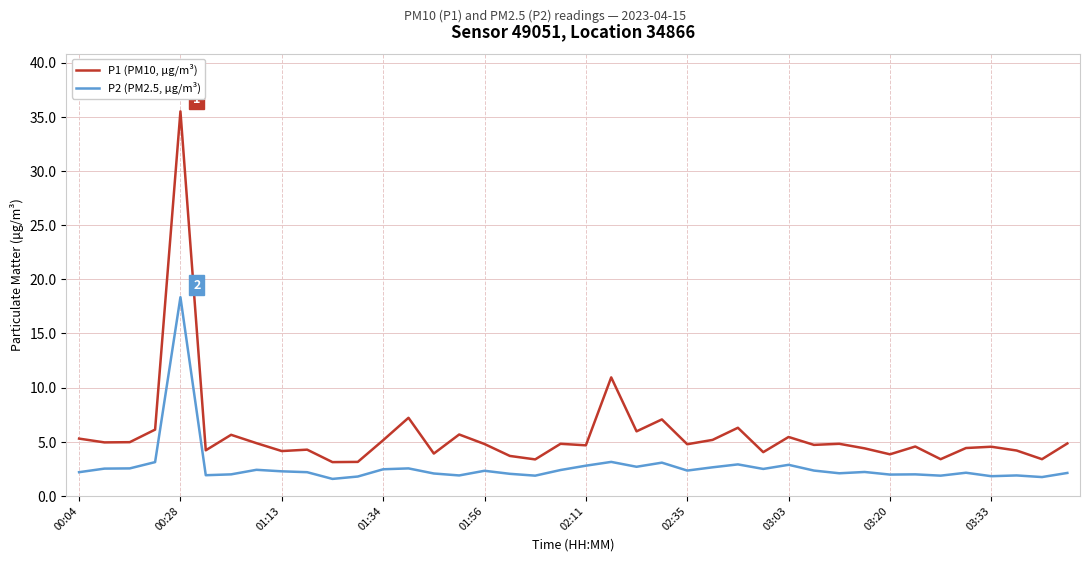

True or false: P2 (PM2.5, µg/m³) and P1 (PM10, µg/m³) cross at least once.

False